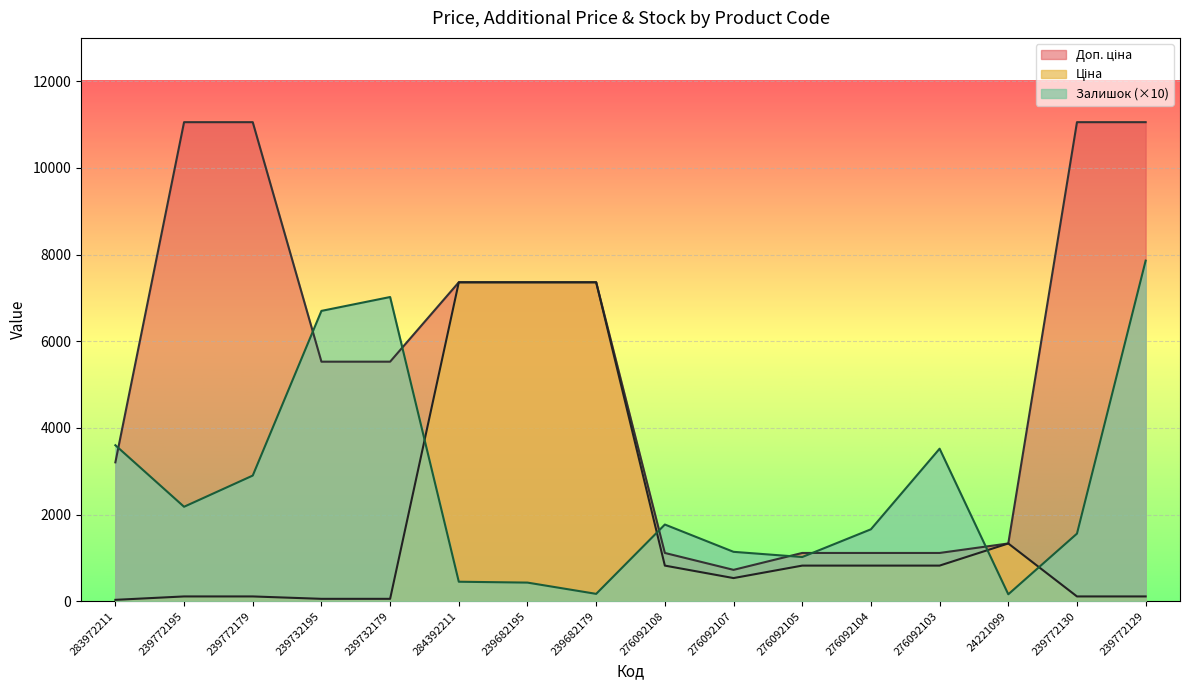

What are all the series names shown in the legend?

Ціна, Доп. ціна, Залишок